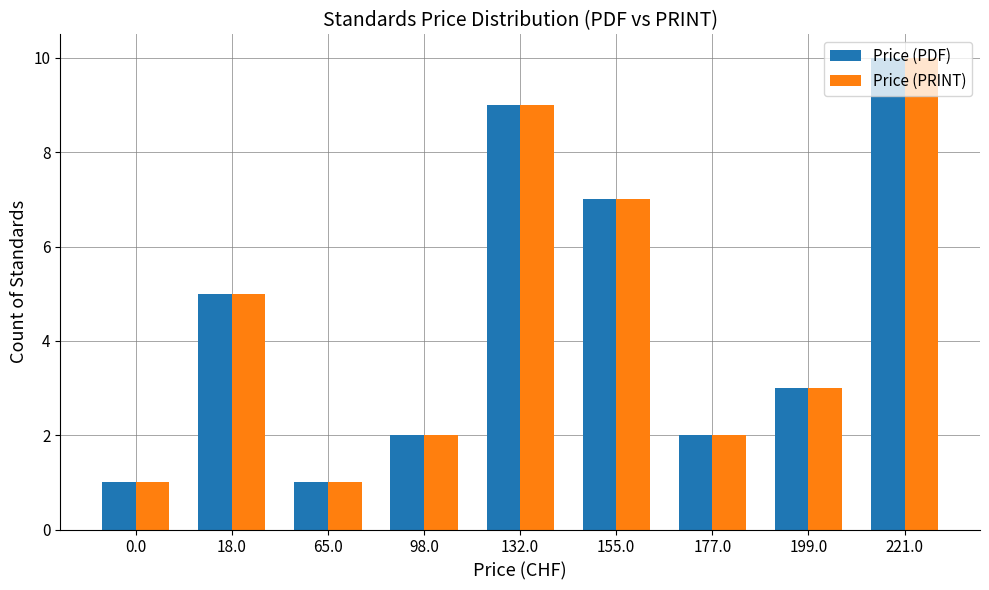

At which label does Price (PRINT) reach its peak?

221.0